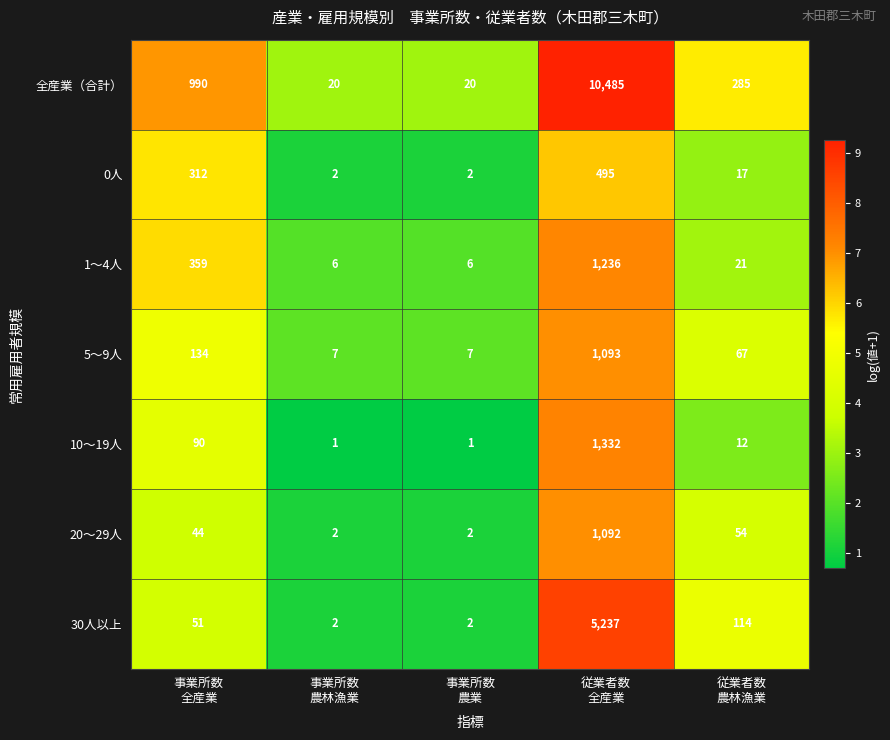

How many series are shown in this chart?

7